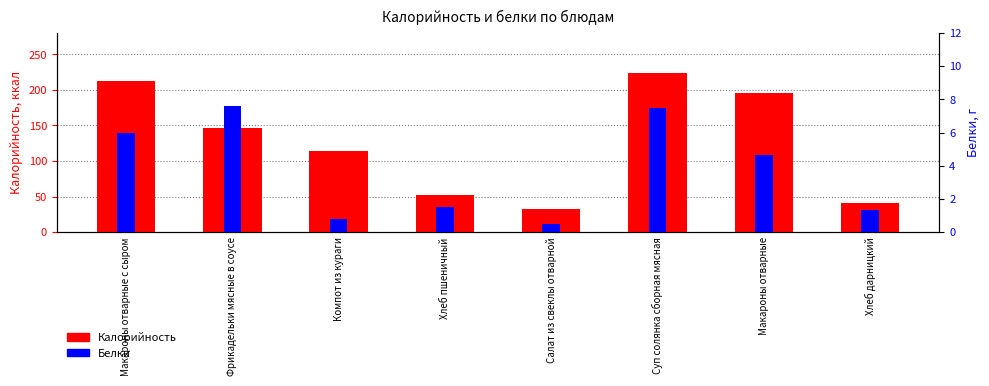

The Белки series shows 7.5 at Суп солянка сборная мясная. True or false?

True